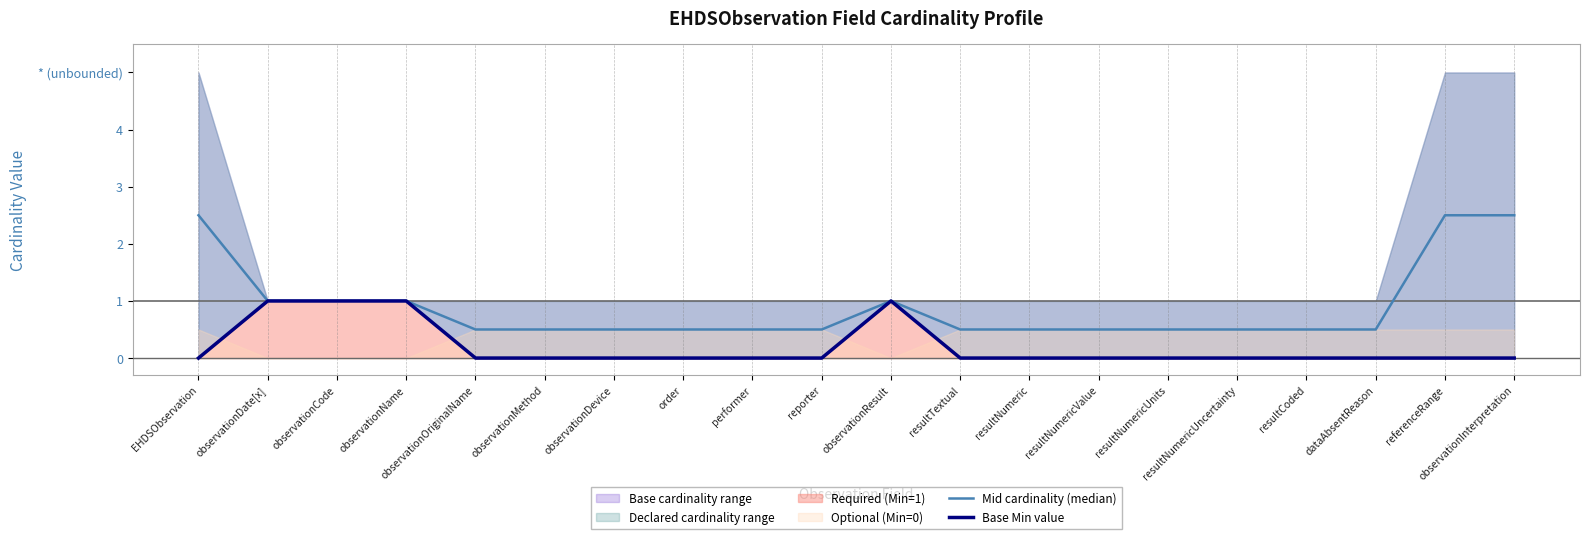

What is the label of the 11th point from the left?

observationResult